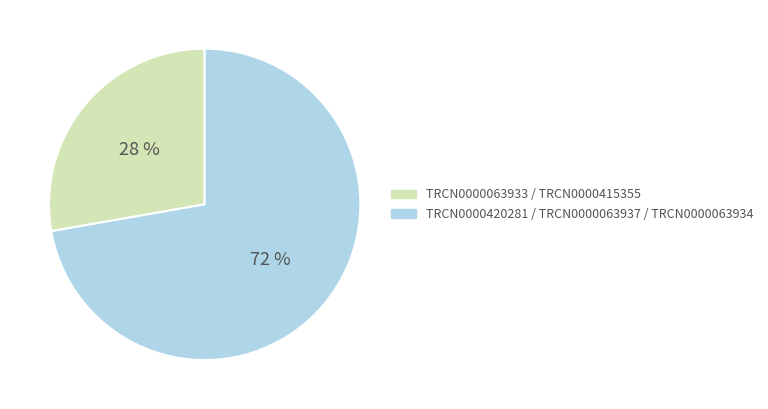

To the nearest percent, what is the difference between the largest and smallest slice percentages?

44%